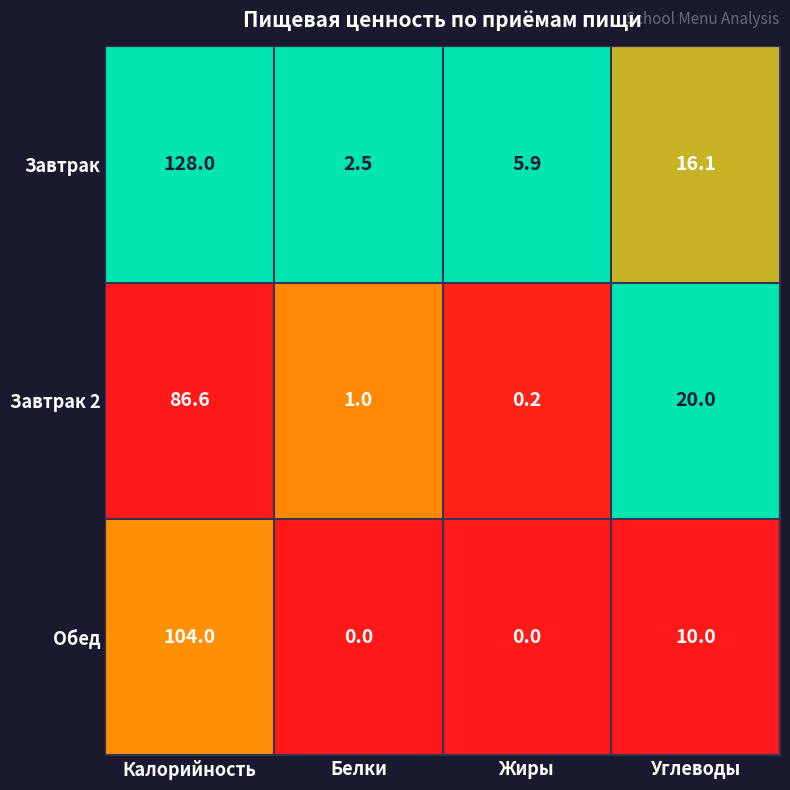

Rank the series by their maximum value, from highest to lowest.

Завтрак, Обед, Завтрак 2